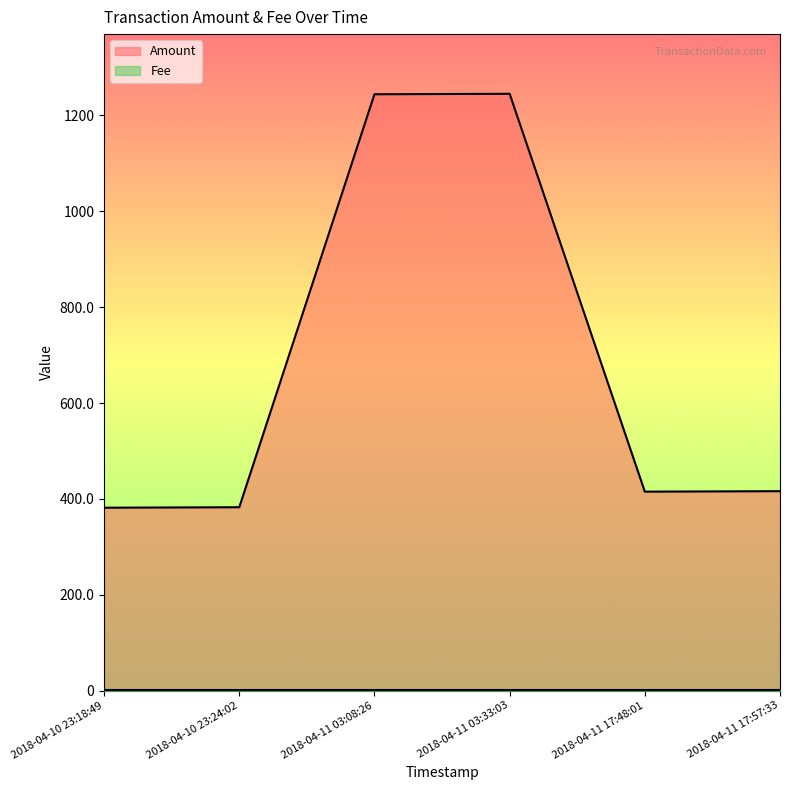

Reading left to right, what are all the values shown in this chart?

381.6	382.6	1244.3	1245.3	415.1	416.1